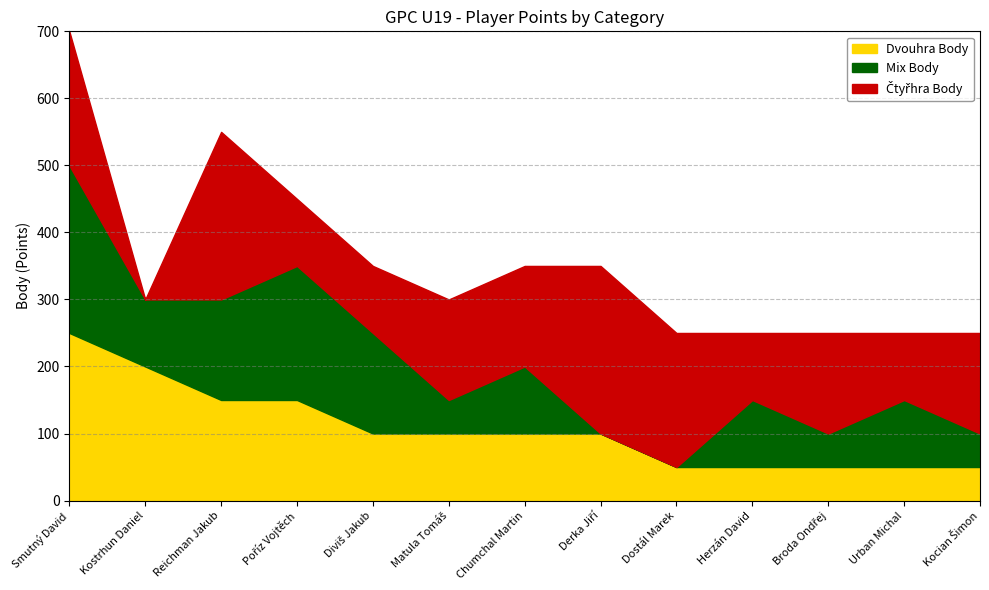

List the labels in order of Mix Body value, smallest first.

Derka Jiří, Dostál Marek, Matula Tomáš, Broda Ondřej, Kocian Šimon, Kostrhun Daniel, Chumchal Martin, Herzán David, Urban Michal, Reichman Jakub, Diviš Jakub, Poříz Vojtěch, Smutný David